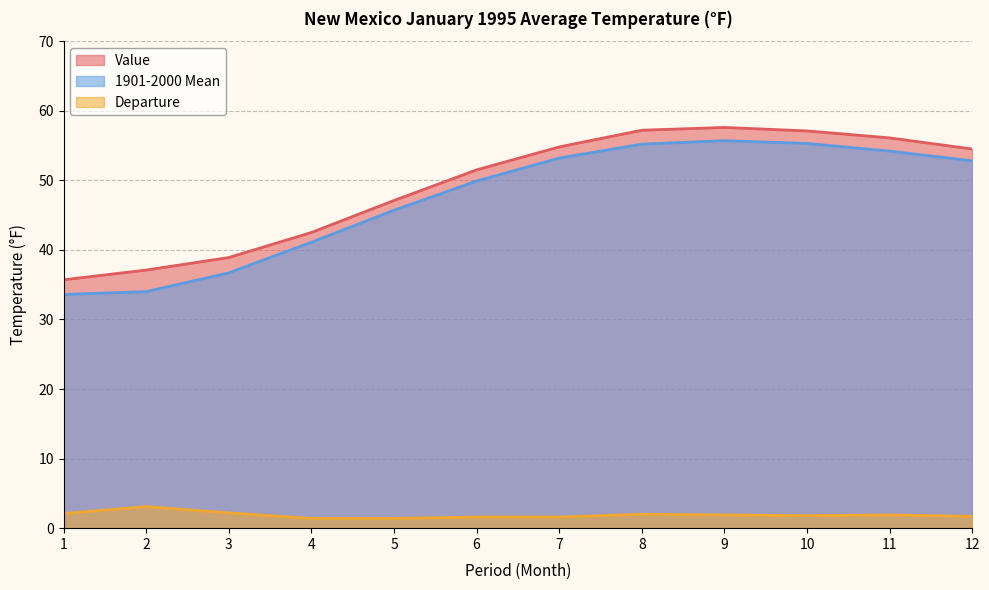

The value of 1901-2000 Mean at 5 is 80.3. True or false?

False